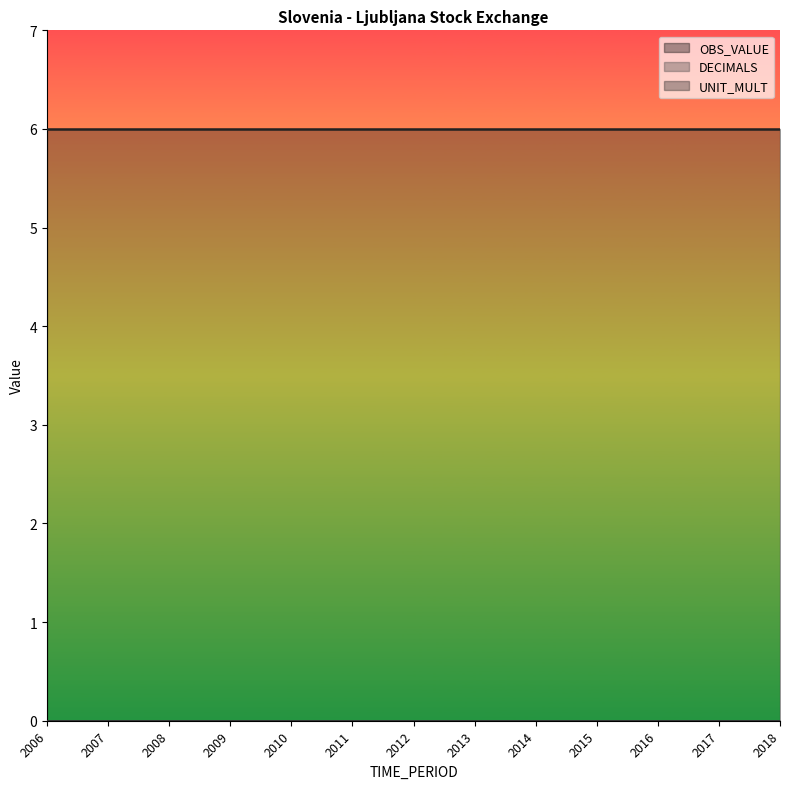

What is the sum of all UNIT_MULT values?

78